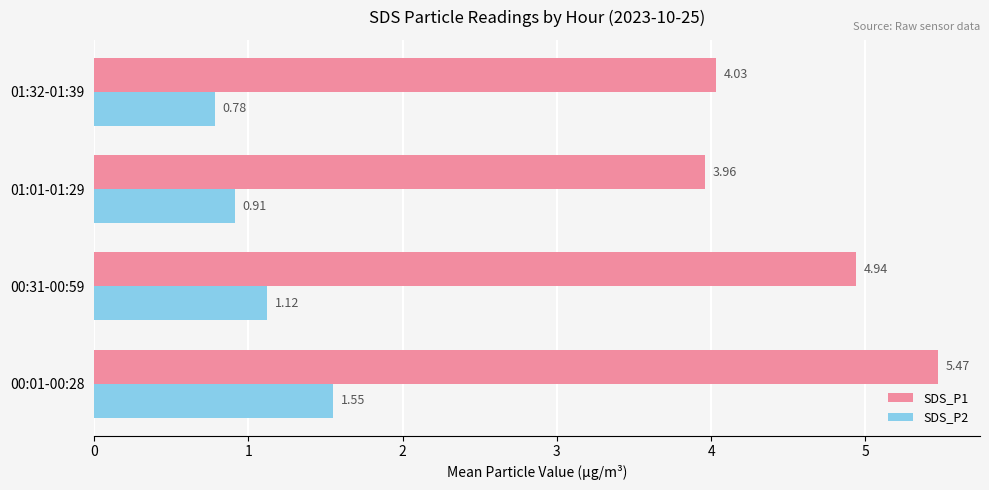

At which category is the sum across all series the highest?

00:01-00:28